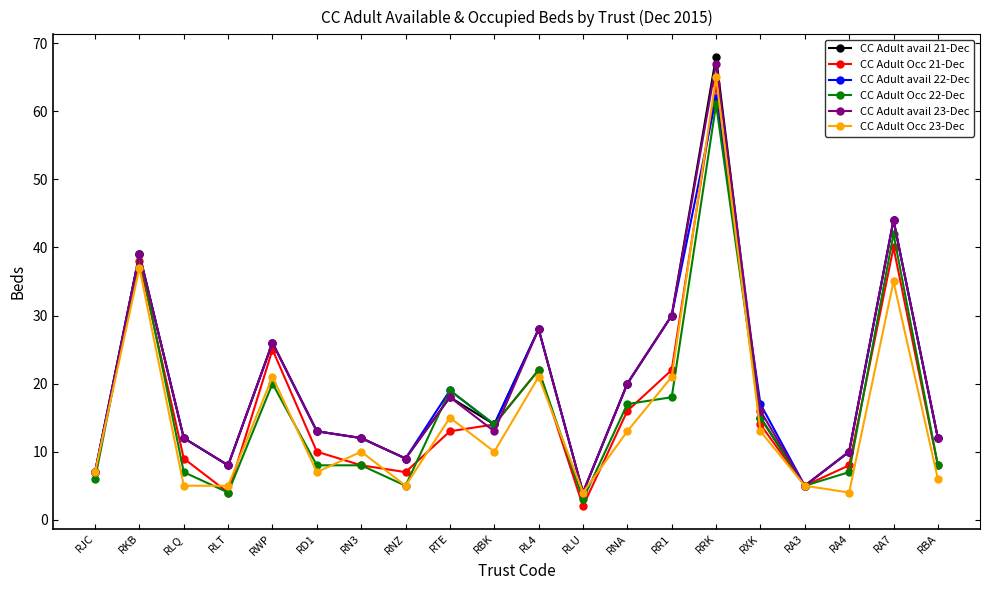

Rank the series by their maximum value, from lowest to highest.

CC Adult Occ 22-Dec, CC Adult avail 22-Dec, CC Adult Occ 21-Dec, CC Adult Occ 23-Dec, CC Adult avail 23-Dec, CC Adult avail 21-Dec